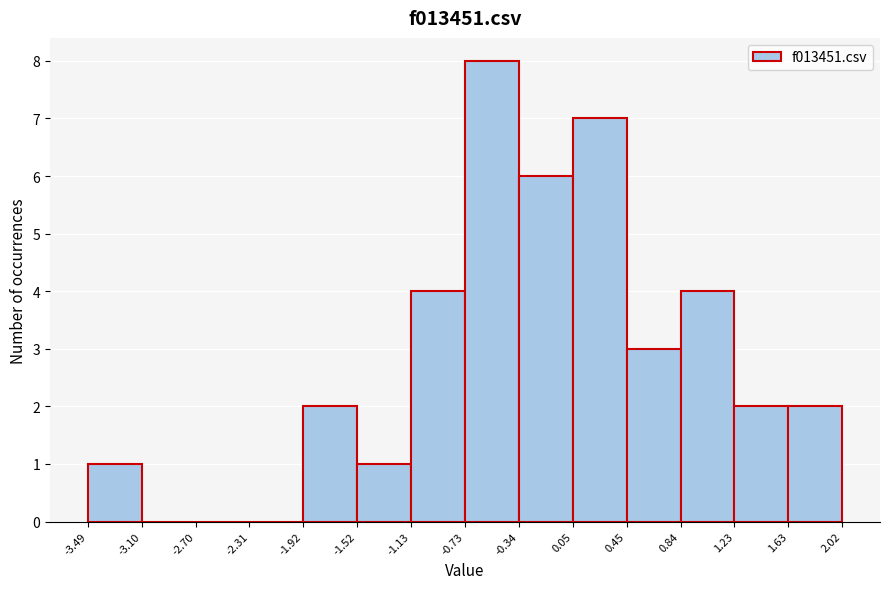

Over which range of the x-axis is the bar tallest?

-0.73 to -0.34